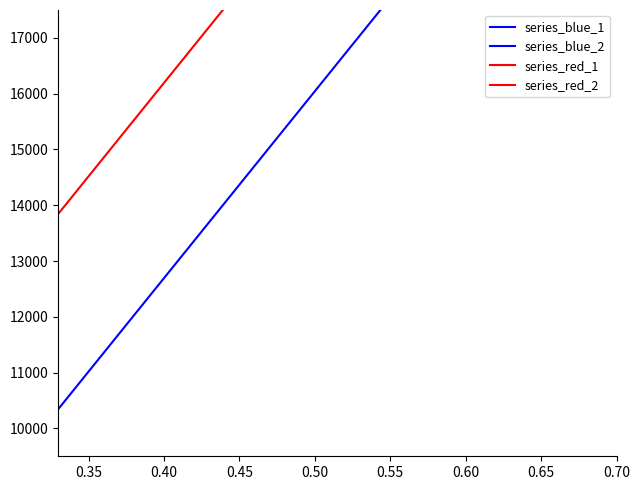

Does the chart display data point markers on the line(s)?

No